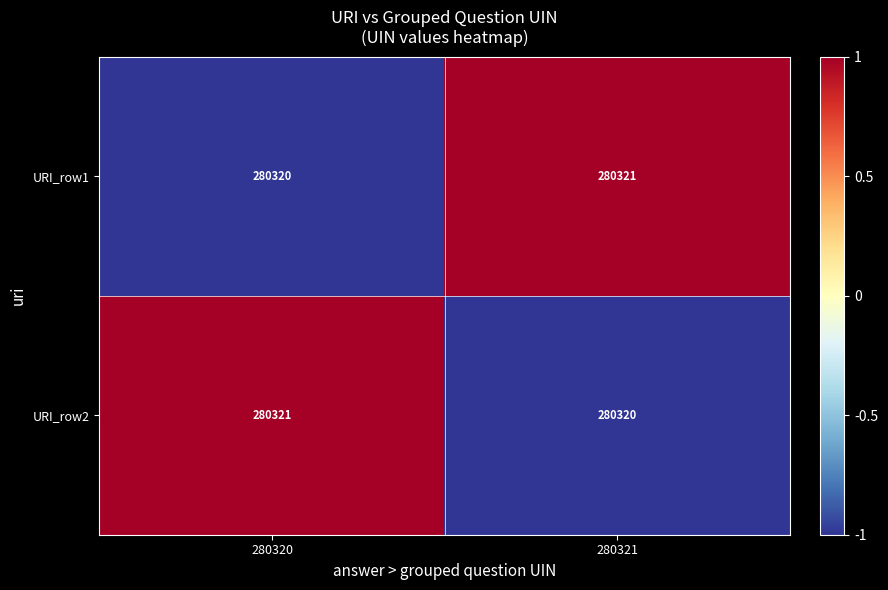

At which label does URI_row1 reach its minimum?

280320